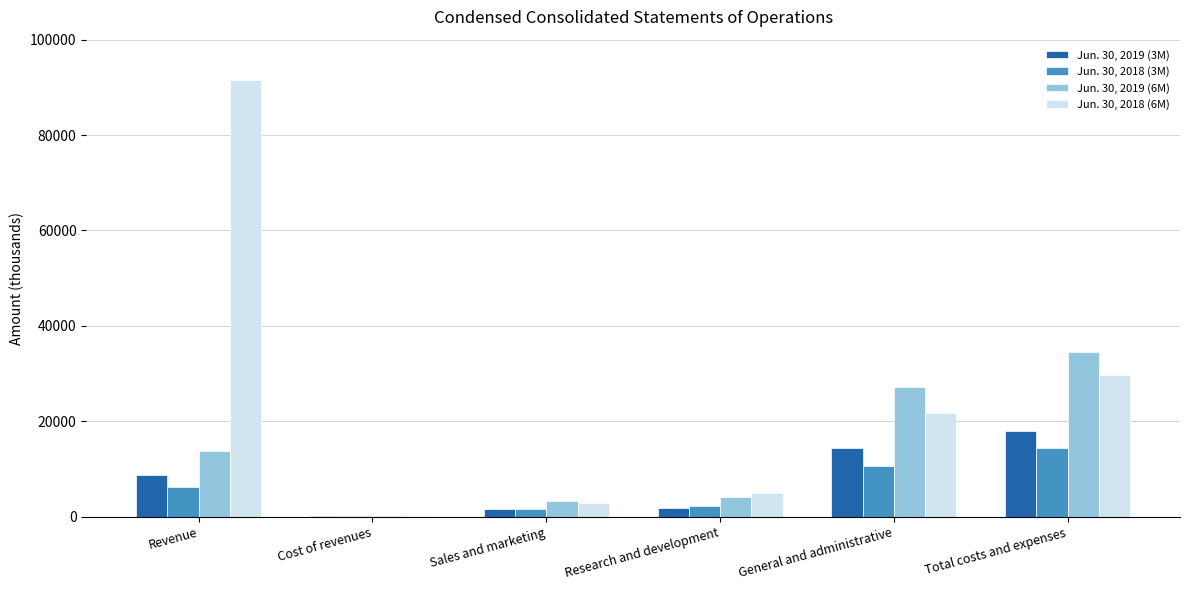

Are the bars horizontal?

No